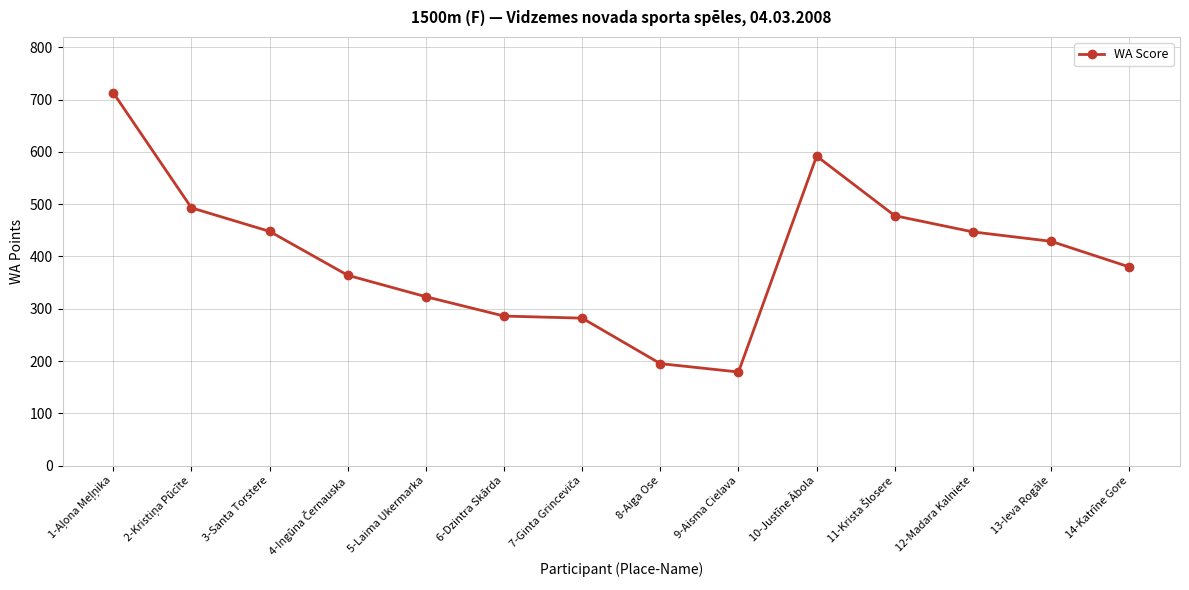

How many lines are shown in the chart?

1